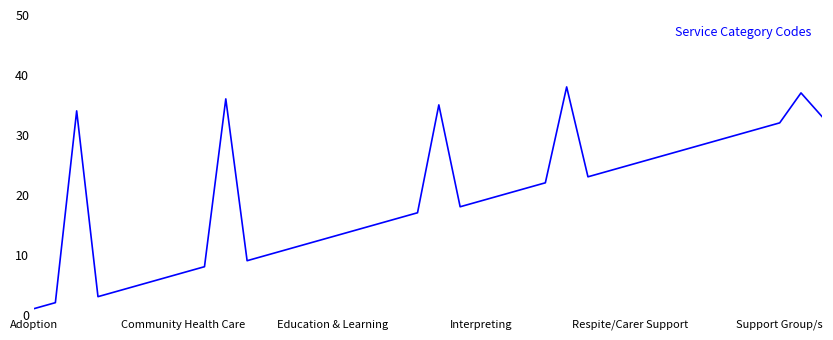

What is the maximum value shown in the chart?

38